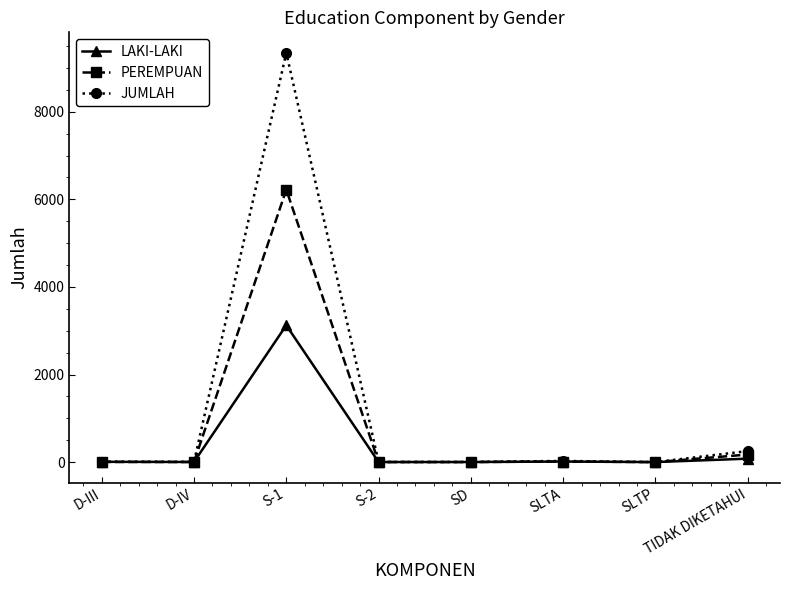

What is the total value across all series at SD?

8